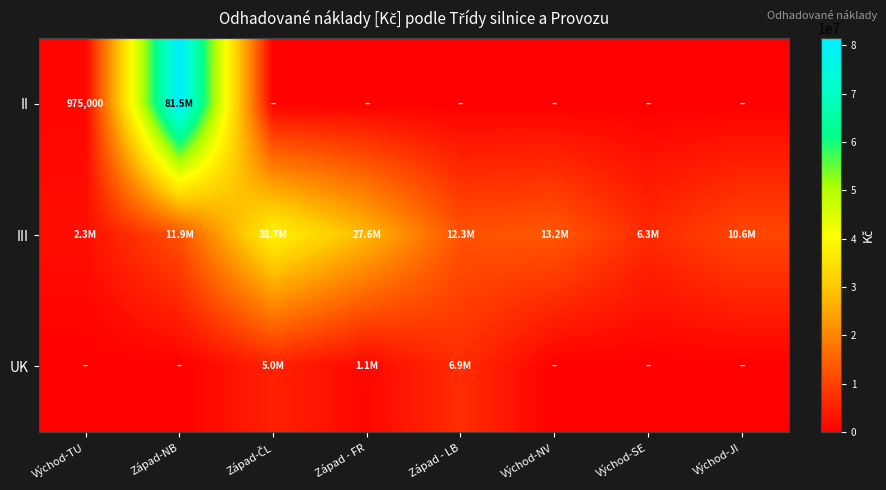

True or false: UK has a value of 0 at Východ-TU.

True